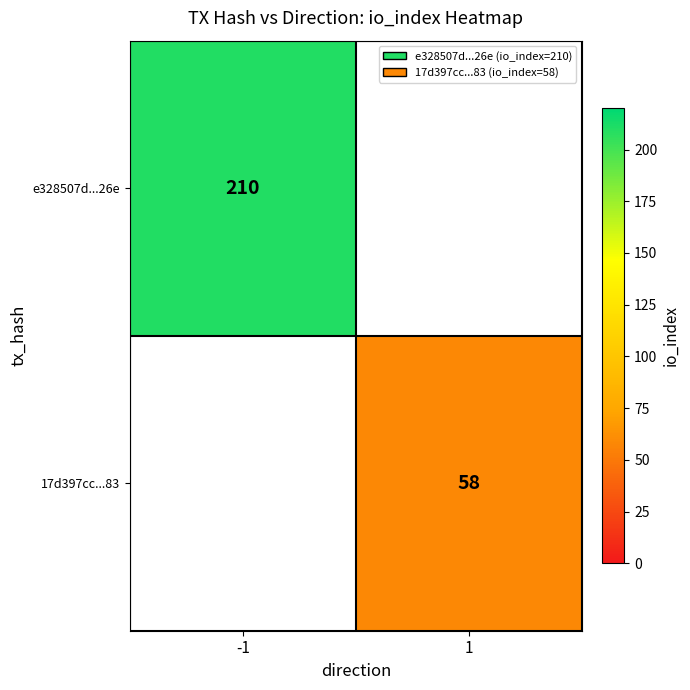

The value of e328507d...26e at -1 is 210. True or false?

True